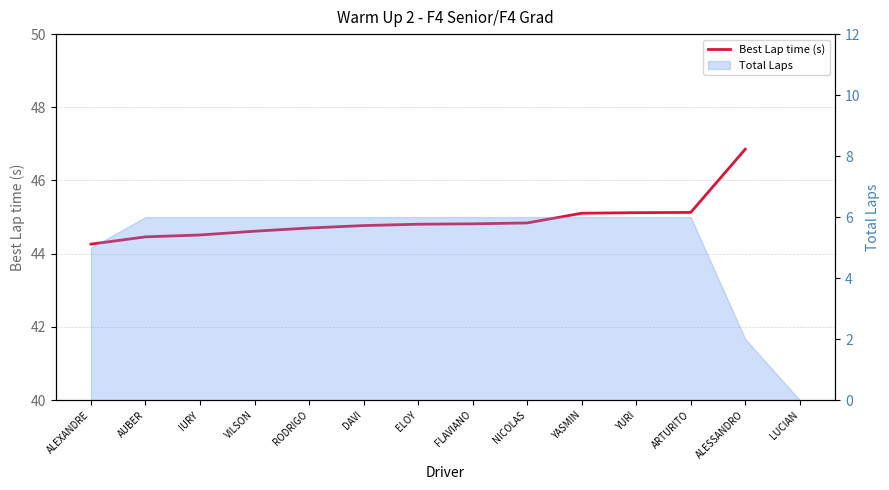

What position from the right is VILSON?

11